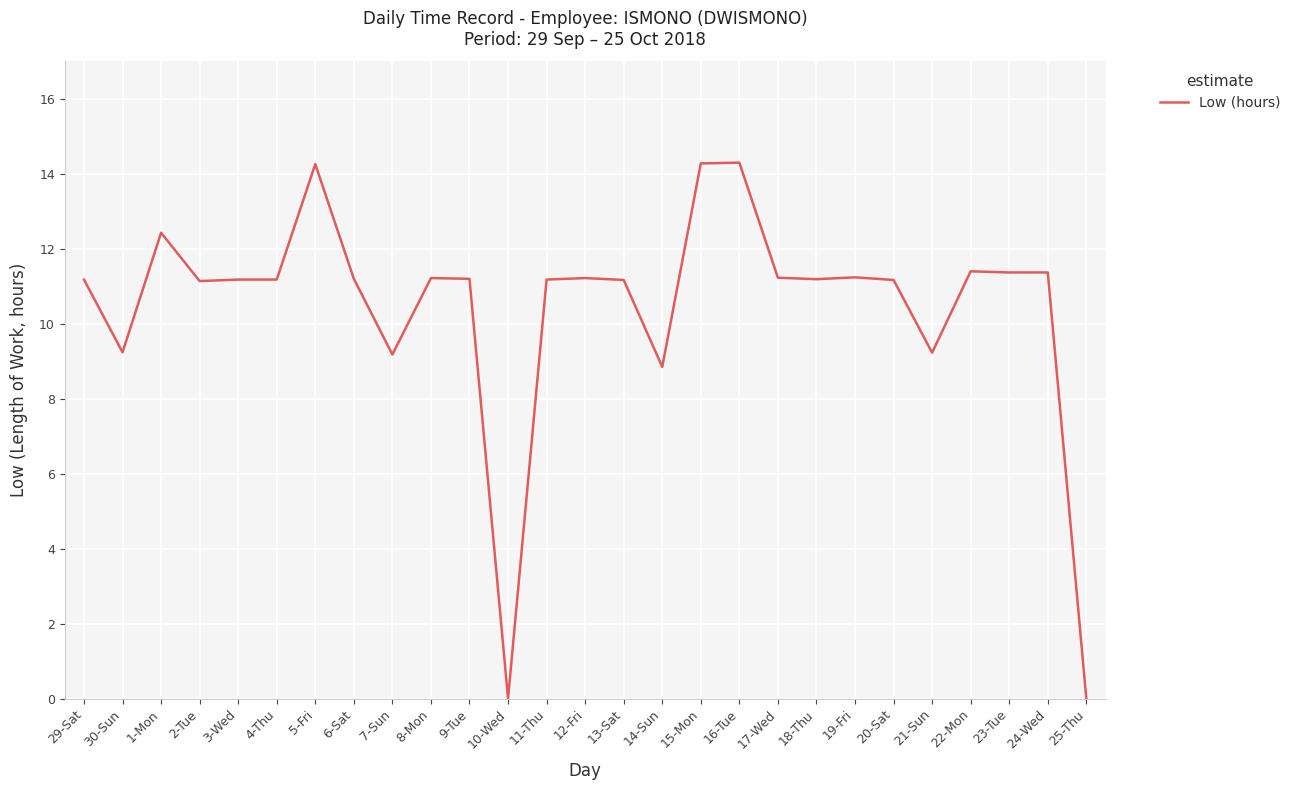

Where does the data first go above 11?

29-Sat